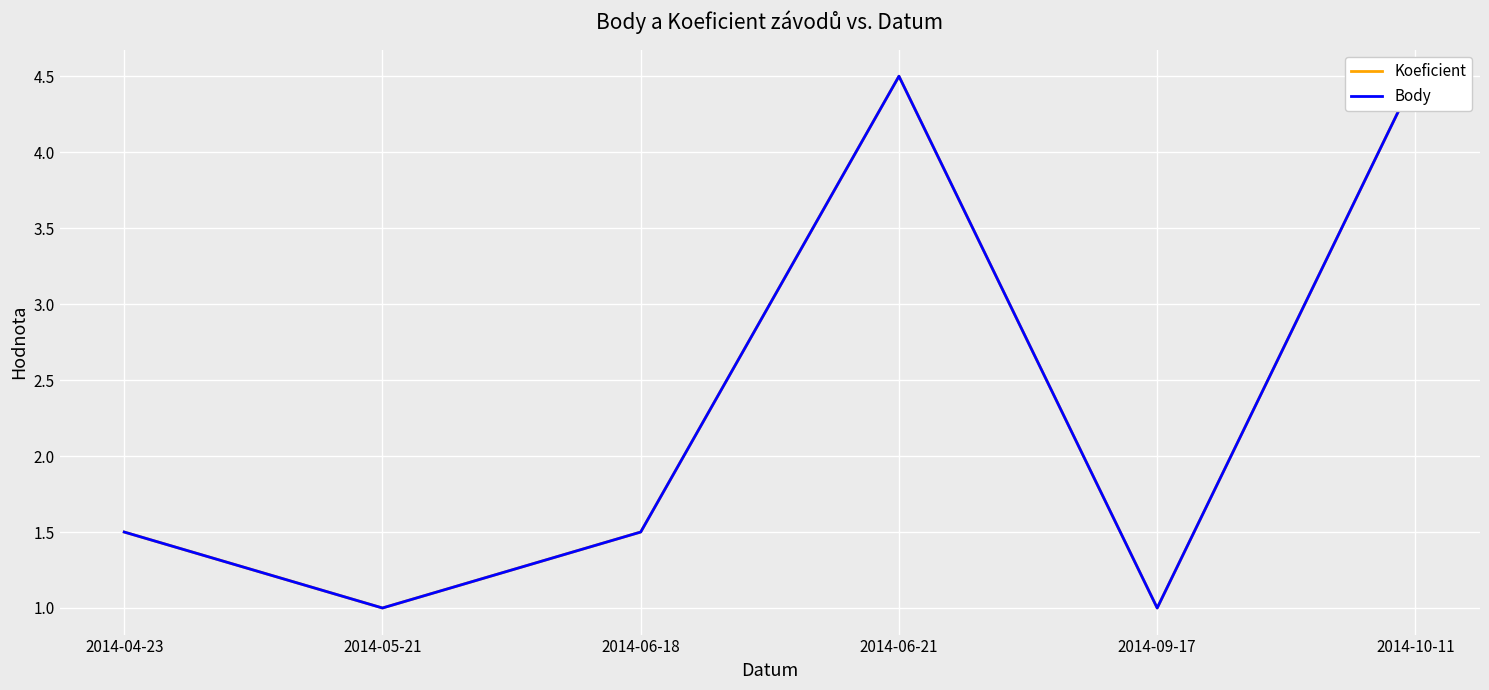

Rank the series by their maximum value, from highest to lowest.

Koeficient, Body